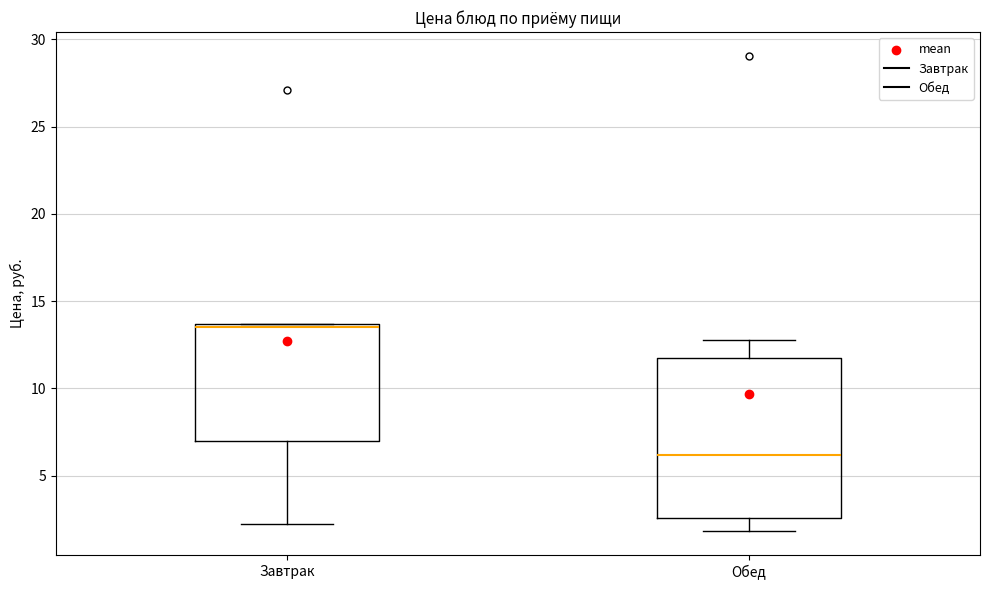

Which box has the lowest median line?

Обед